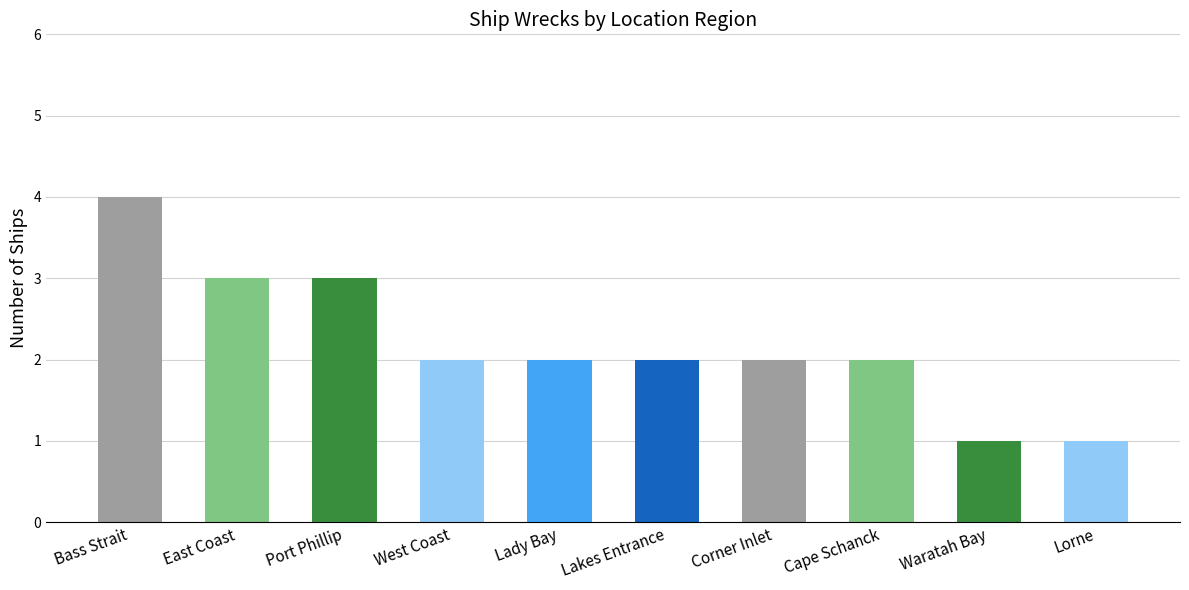

What is the value of the 1st bar from the left?

4